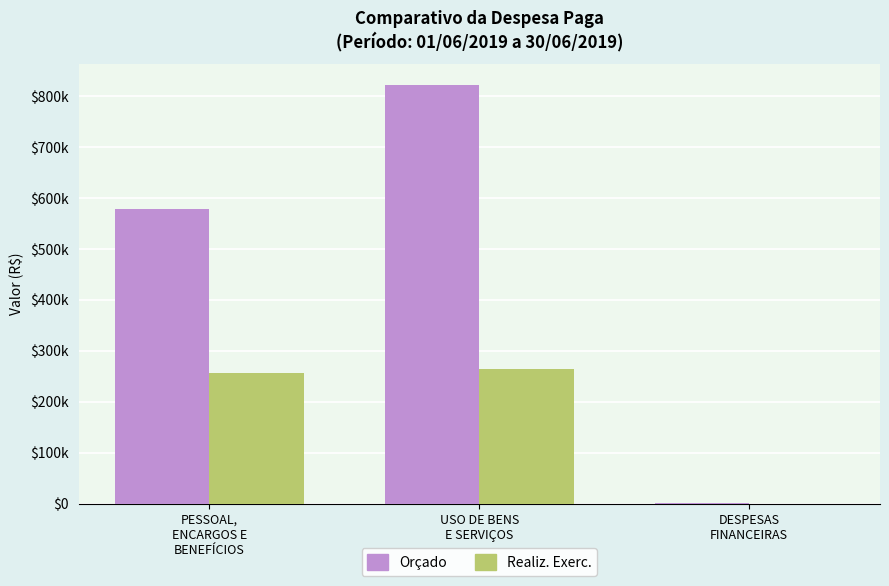

What is the maximum value shown in the chart?

822587.7